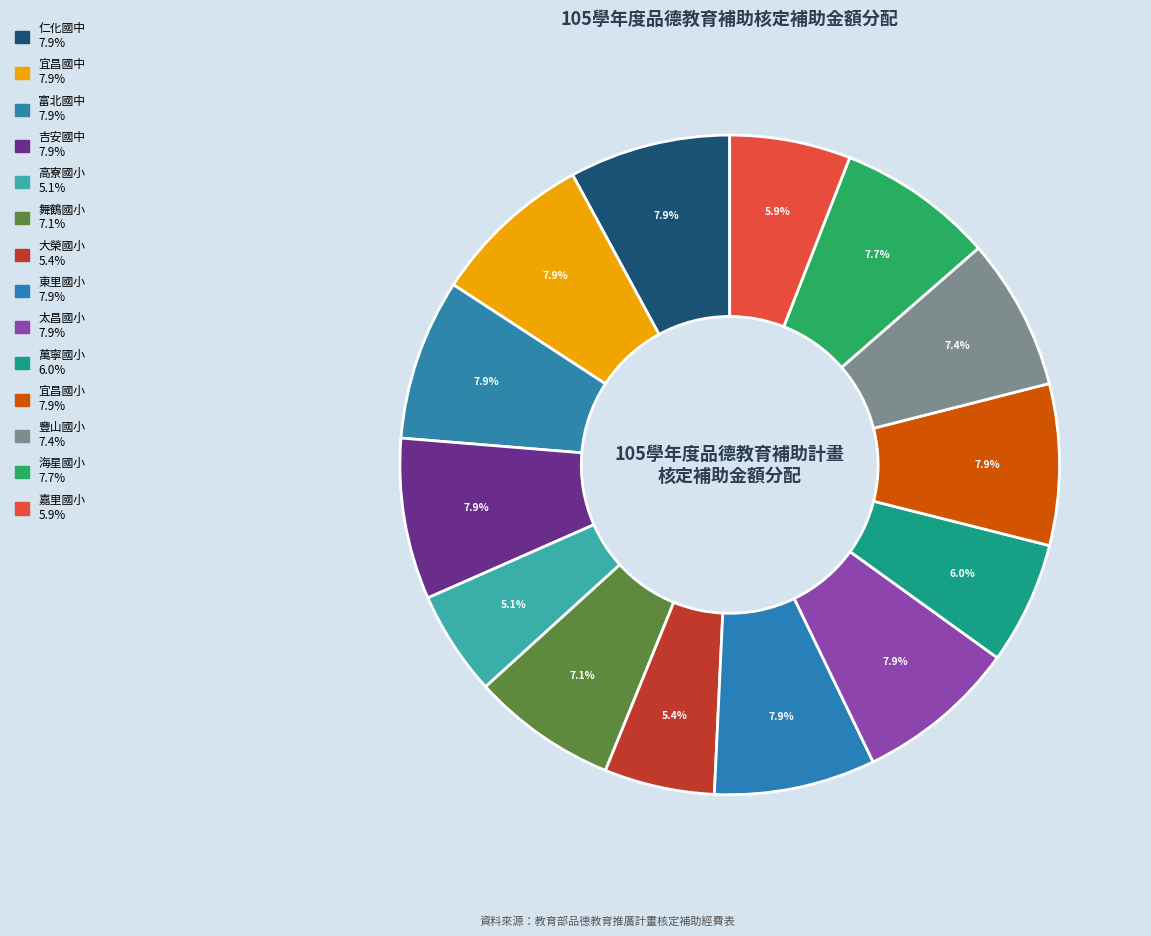

To the nearest percent, what is the average slice percentage?

7%